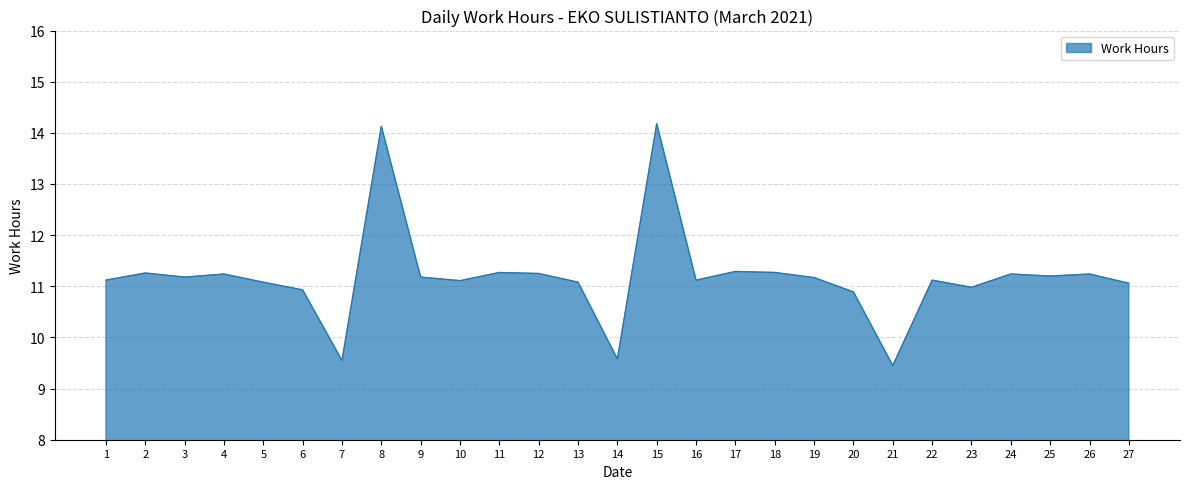

What is the greatest value displayed?

14.2